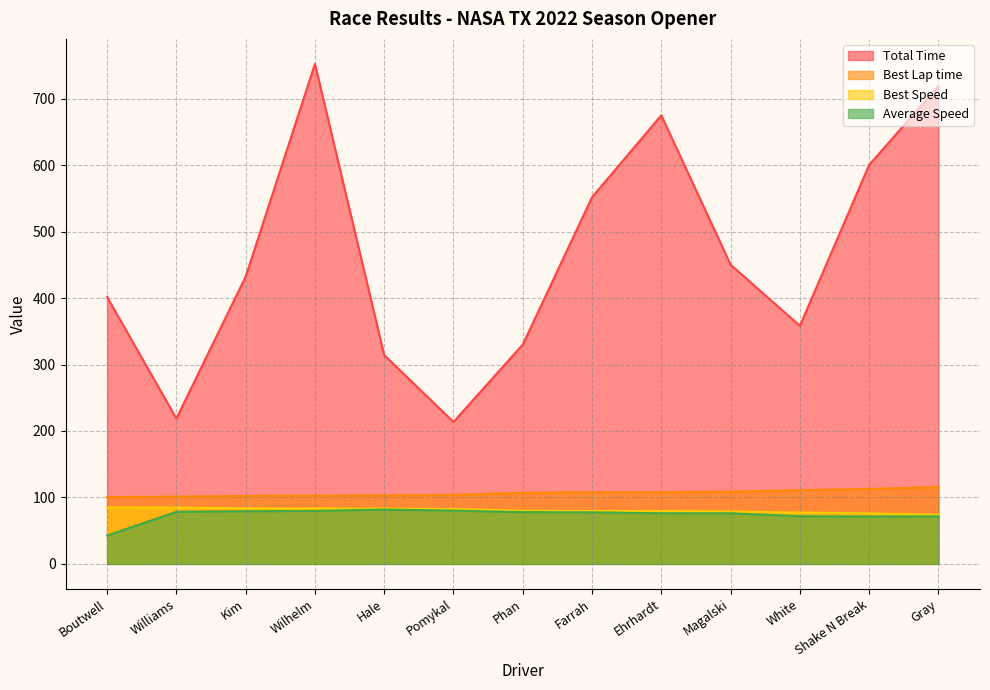

Reading right to left, extract all data points from this chart.

Total Time: 718.8	600.4	358.2	450.2	674.9	551.7	330.0	213.6	314.1	752.3	432.2	218.8	401.6
Best Lap time: 115.6	112.7	110.9	108.7	107.8	107.7	106.9	104.0	102.7	102.5	102.3	101.1	100.6
Best Speed: 74.1	76.0	77.3	78.8	79.5	79.6	80.1	82.4	83.4	83.6	83.8	84.7	85.2
Average Speed: 71.5	71.3	71.8	76.1	76.2	77.6	77.9	80.2	81.8	79.7	79.3	78.3	42.7